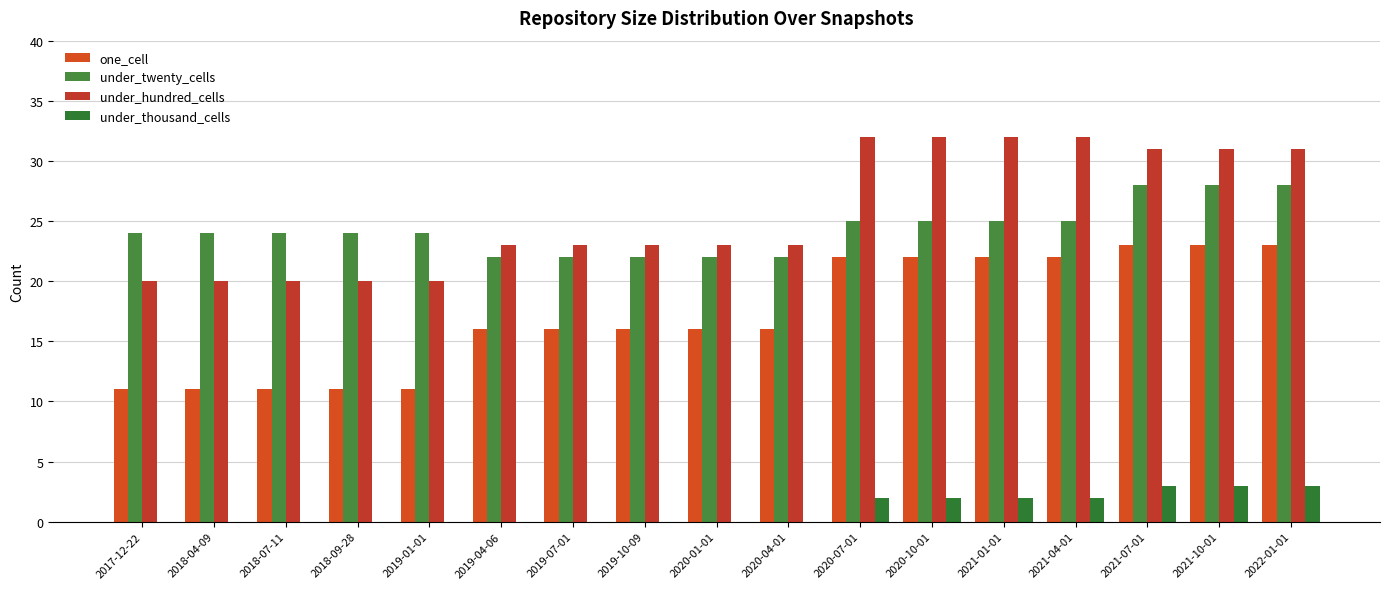

At which label does one_cell first exceed 16?

2020-07-01